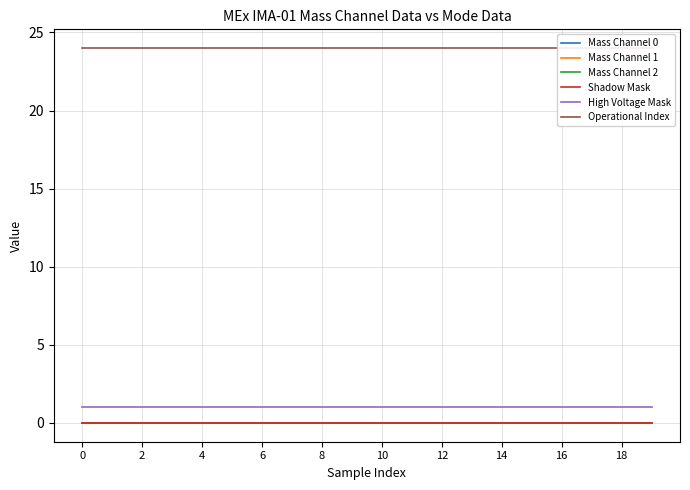

What are all the series names shown in the legend?

Mass Channel 0, Mass Channel 1, Mass Channel 2, Shadow Mask, High Voltage Mask, Operational Index